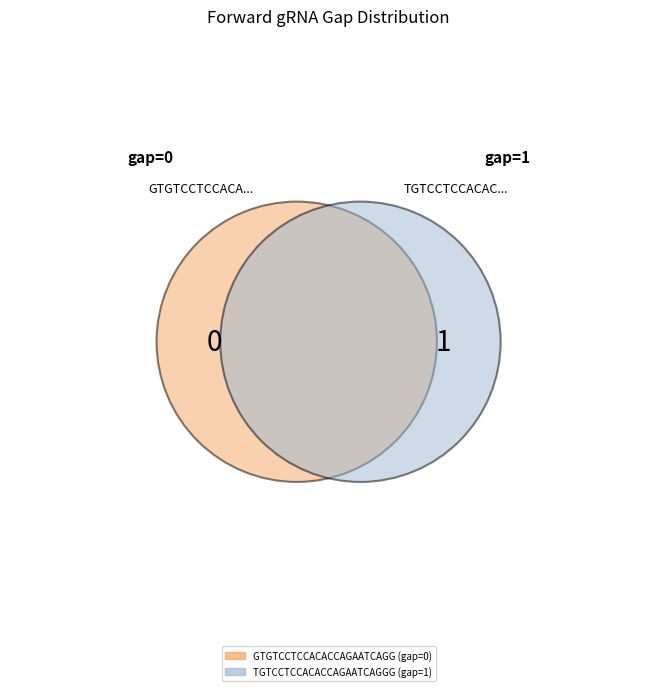

Count the number of slices in the pie.

2